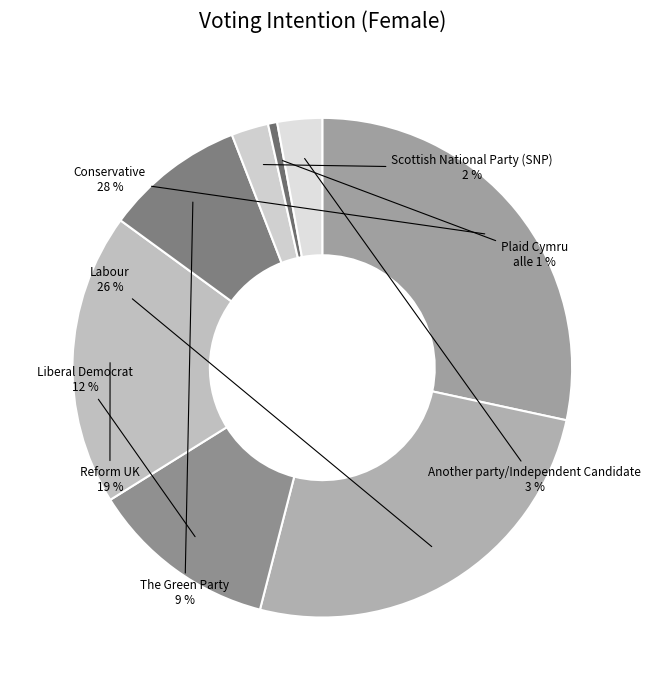

Which slice is the largest?

Conservative